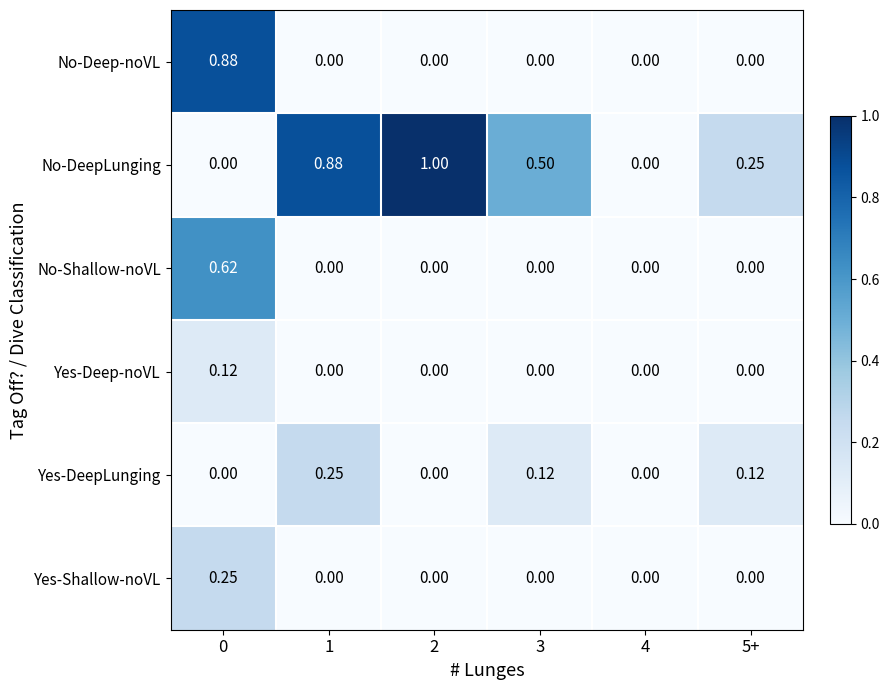

Is the value of Yes-Deep-noVL at 0 greater than the value of Yes-Shallow-noVL at 3?

Yes